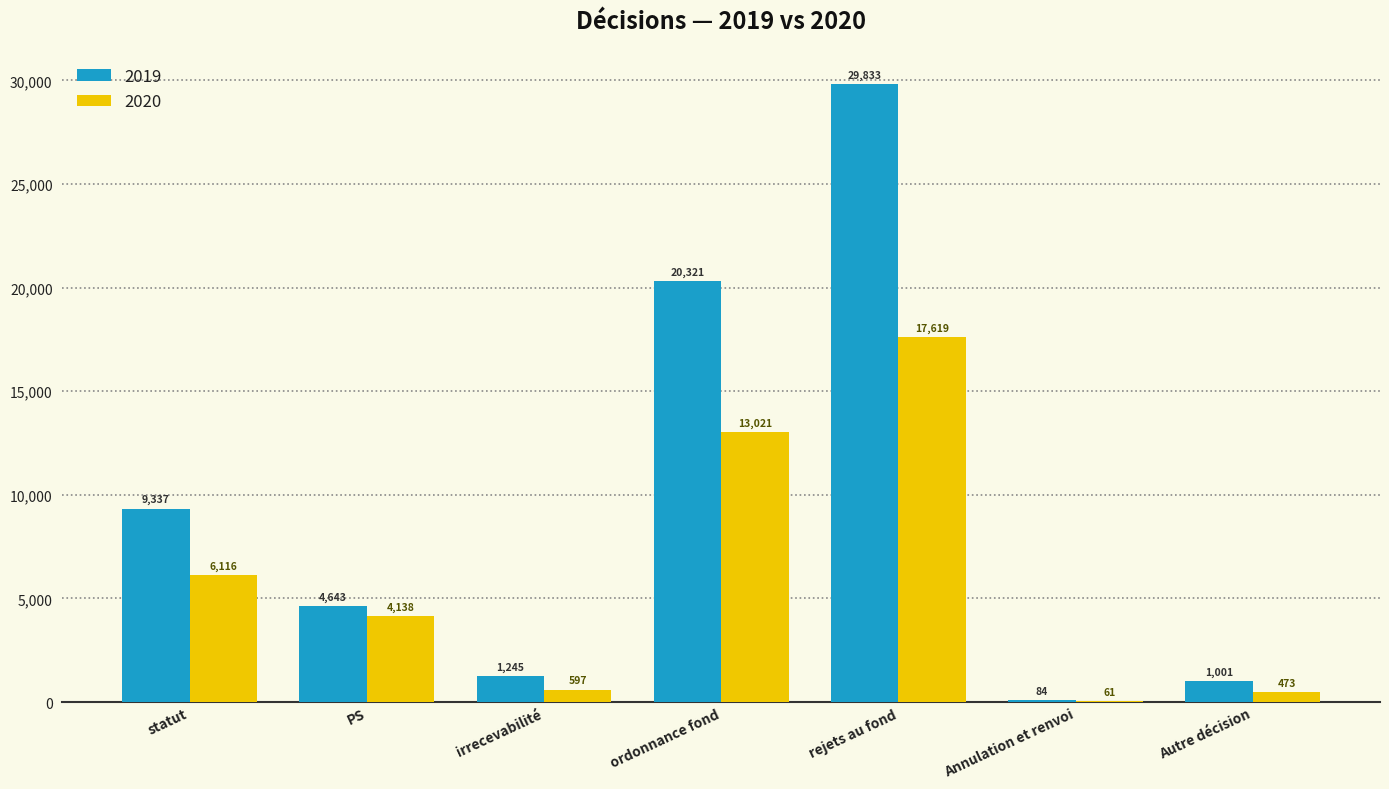

Which series changed the most between PS and Autre décision?

2020